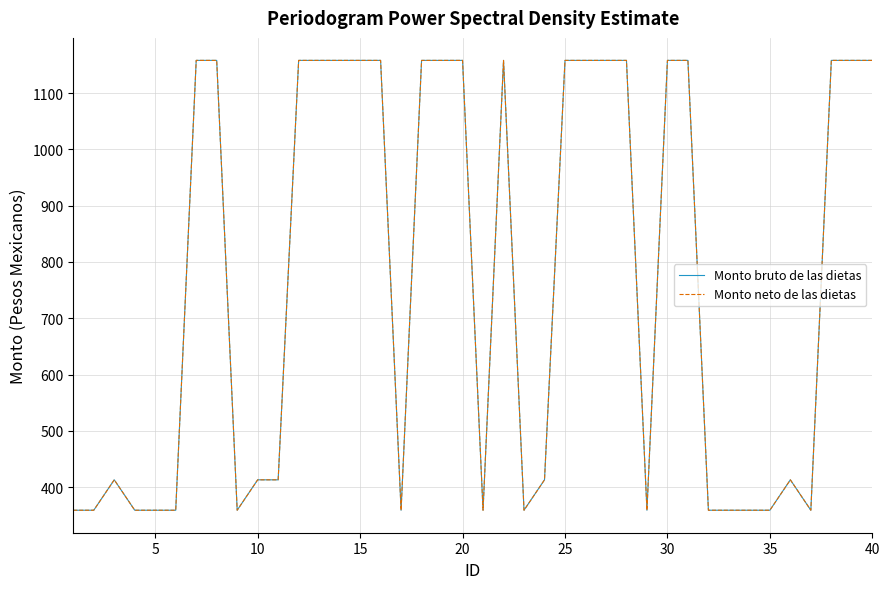

Does the chart display data point markers on the line(s)?

No